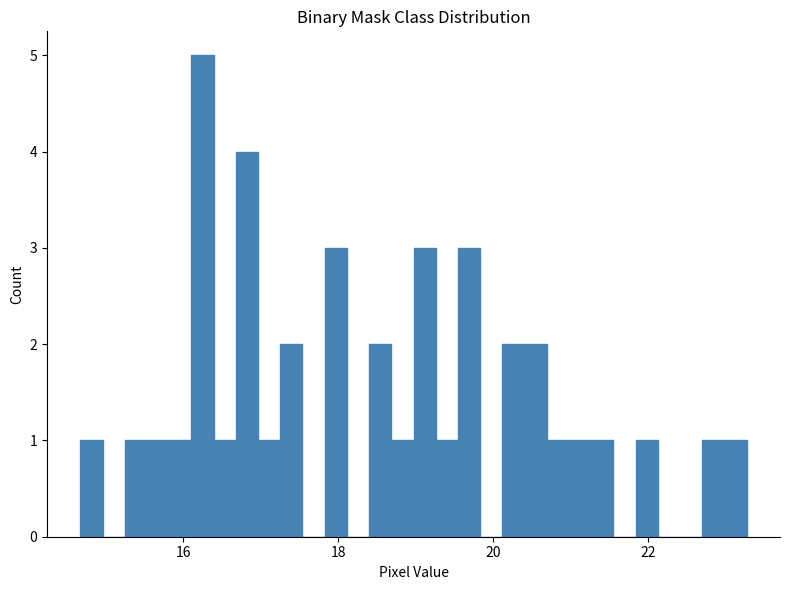

Around what value on the x-axis is the tallest bar? Give the approximate position of its centre, as read against the axis.

16.2